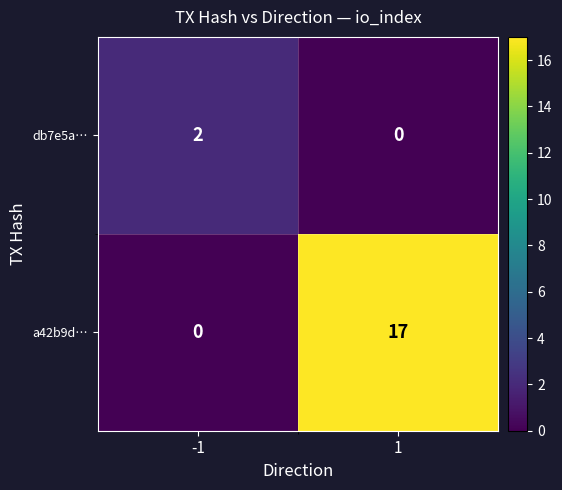

What is the difference between the a42b9d… values at -1 and 1?

17